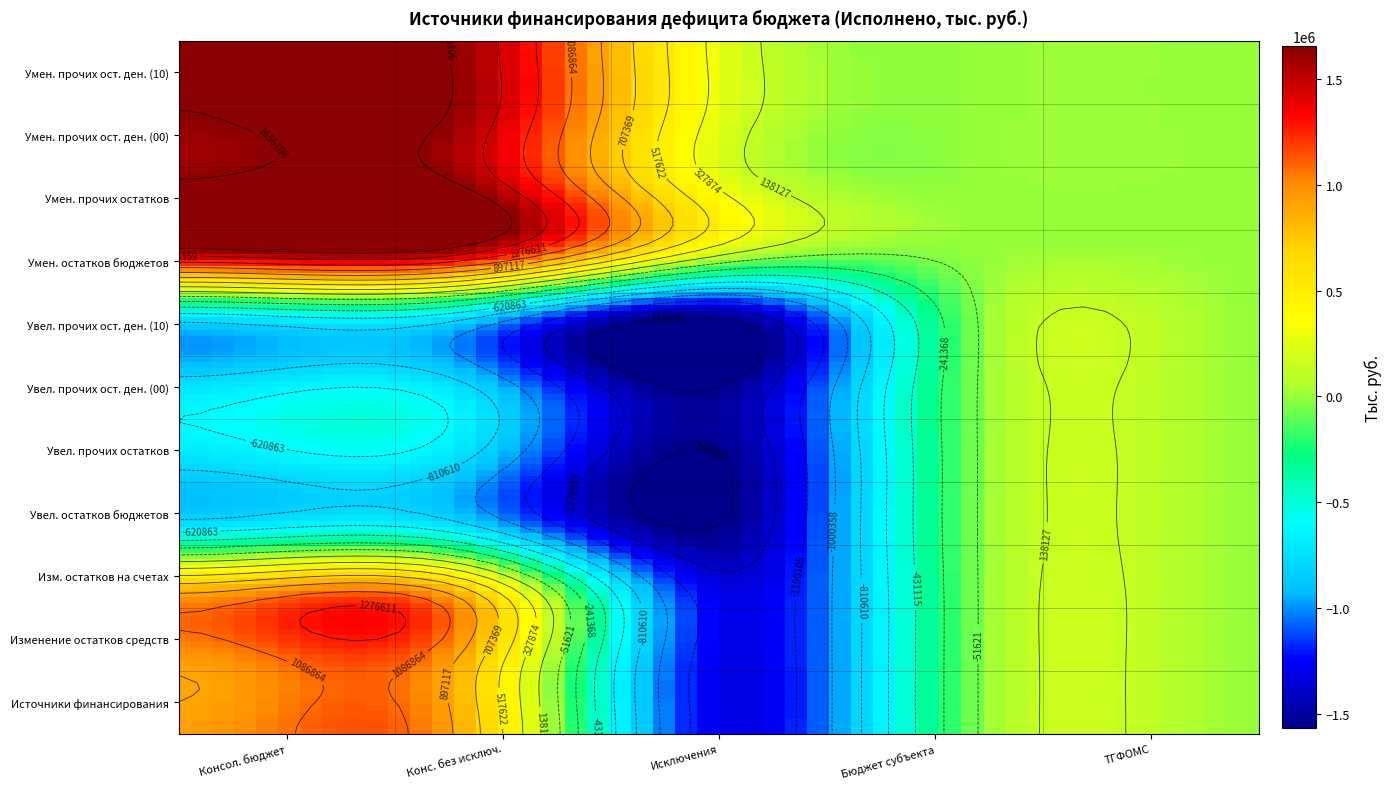

Rank the categories by Уменьшение остатков средств бюджетов value from highest to lowest.

0, 1, 2, 3, 4